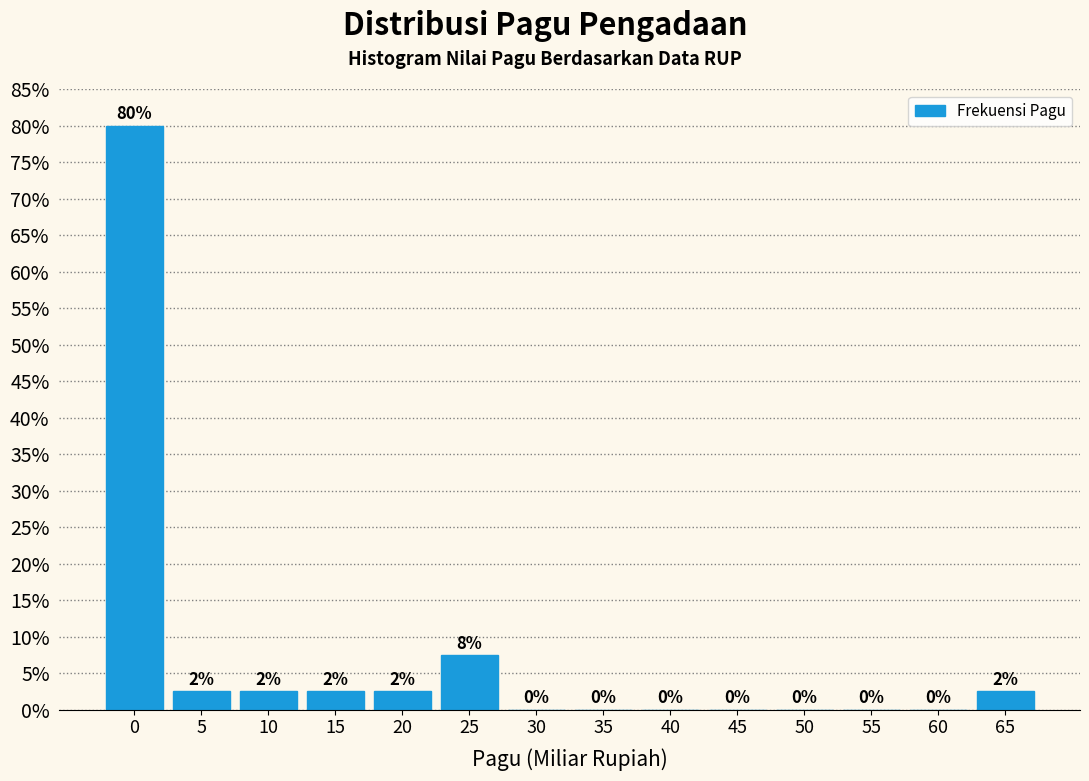

What is the greatest value displayed?

80.0